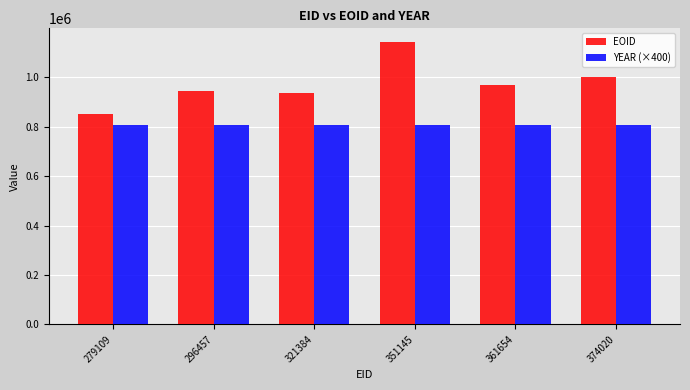

Are the bars horizontal?

No